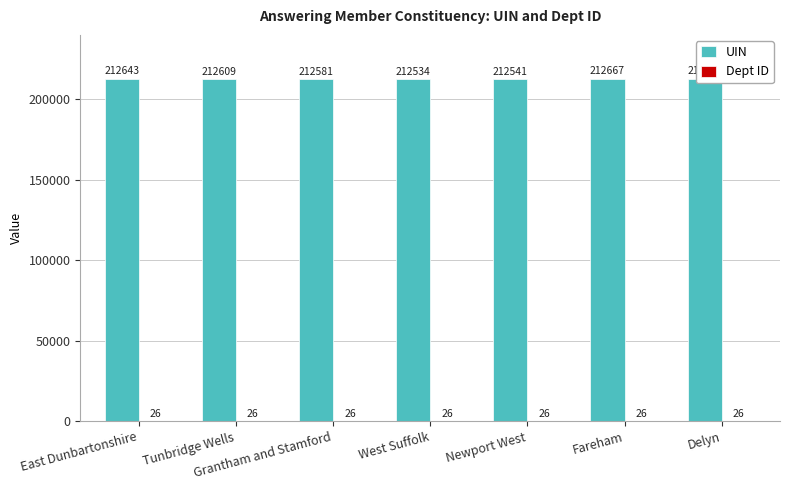

Does the chart contain stacked bars?

No